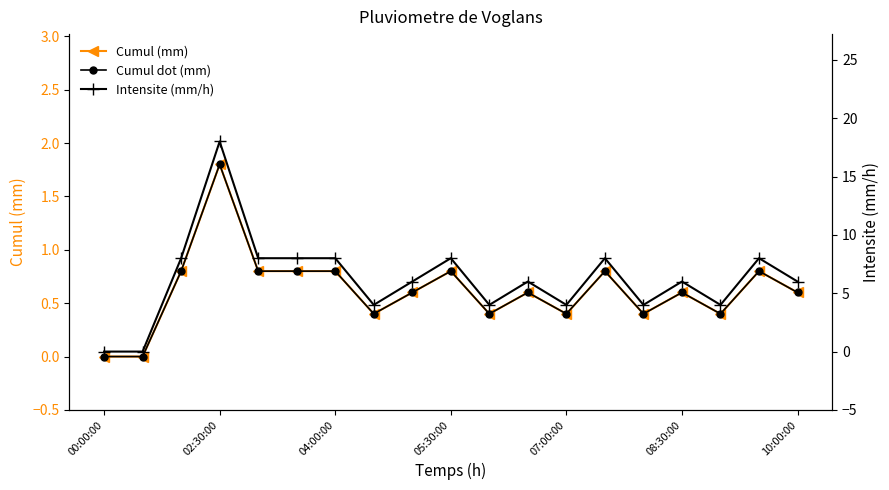

What is the average value of the Cumul (mm) series?

0.6